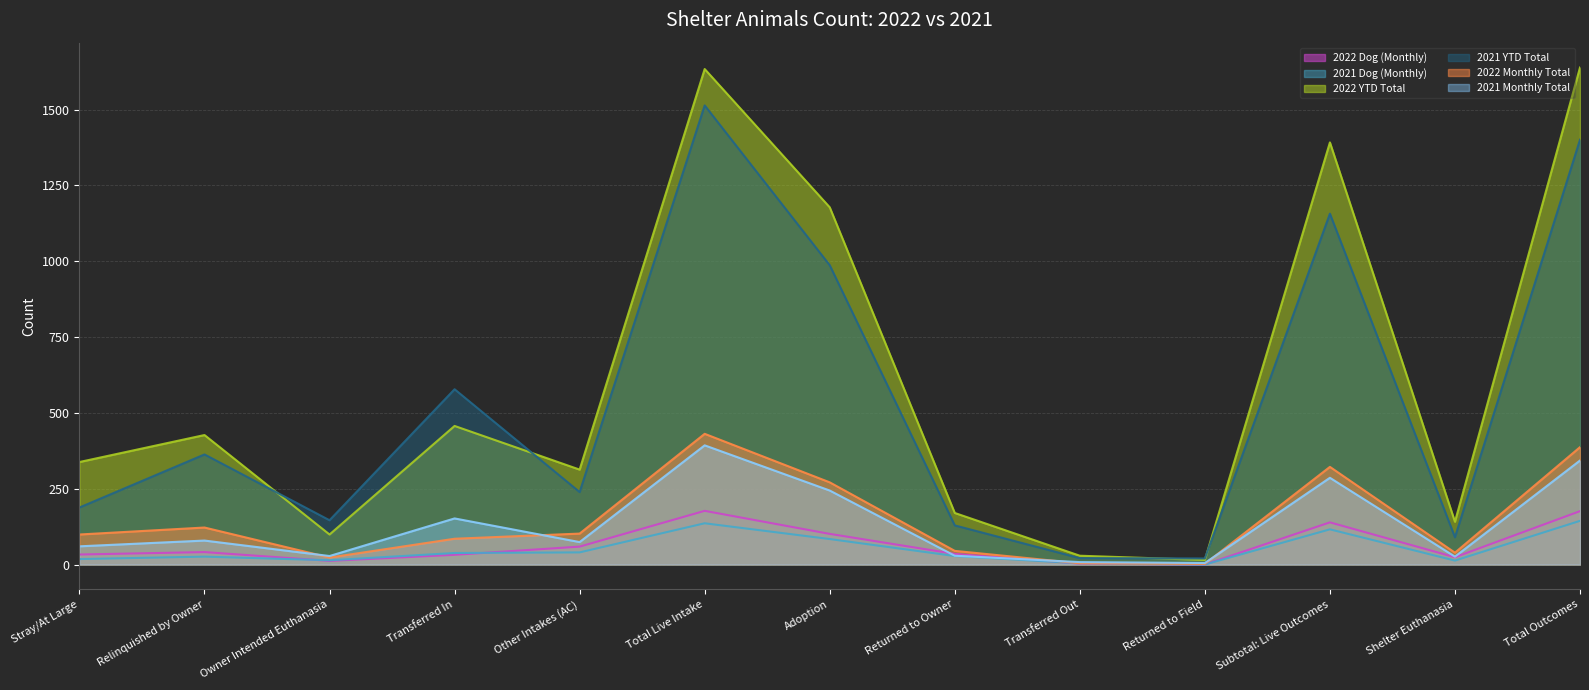

Rank the series at Other Intakes (AC) from highest to lowest value.

2022 YTD Total, 2021 YTD Total, 2022 Monthly Total, 2021 Monthly Total, 2022 Dog (Monthly), 2021 Dog (Monthly)